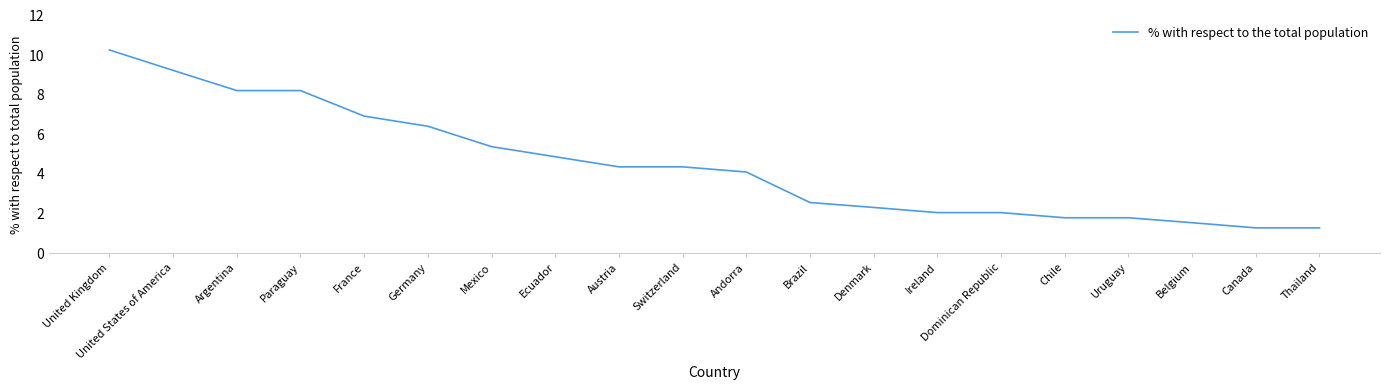

How many distinct data groups are displayed?

1